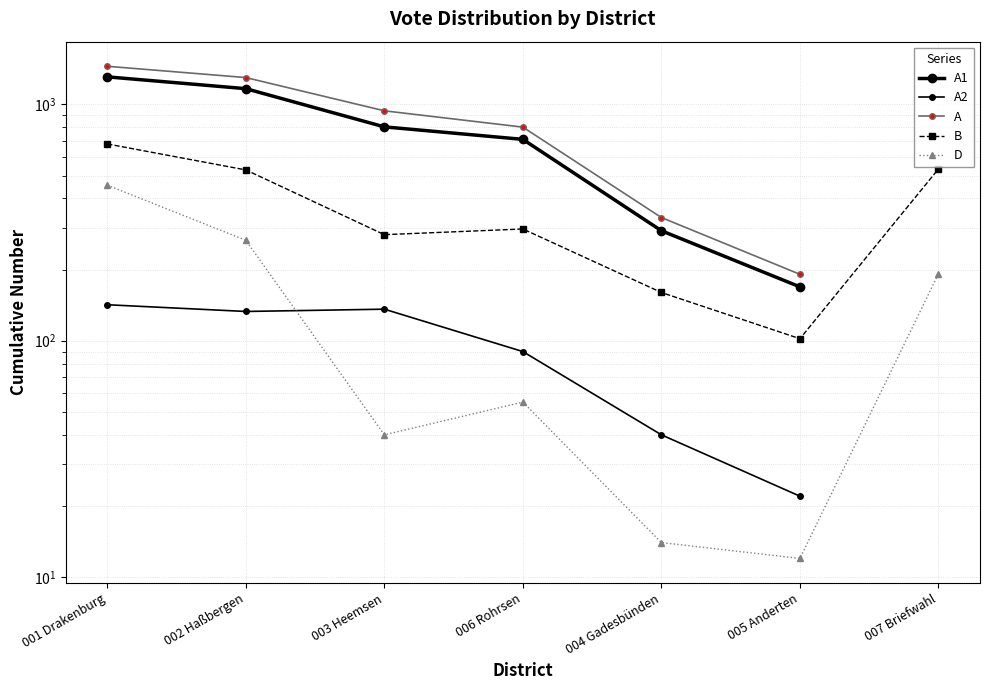

At how many categories does at least one series exceed 1217?

2